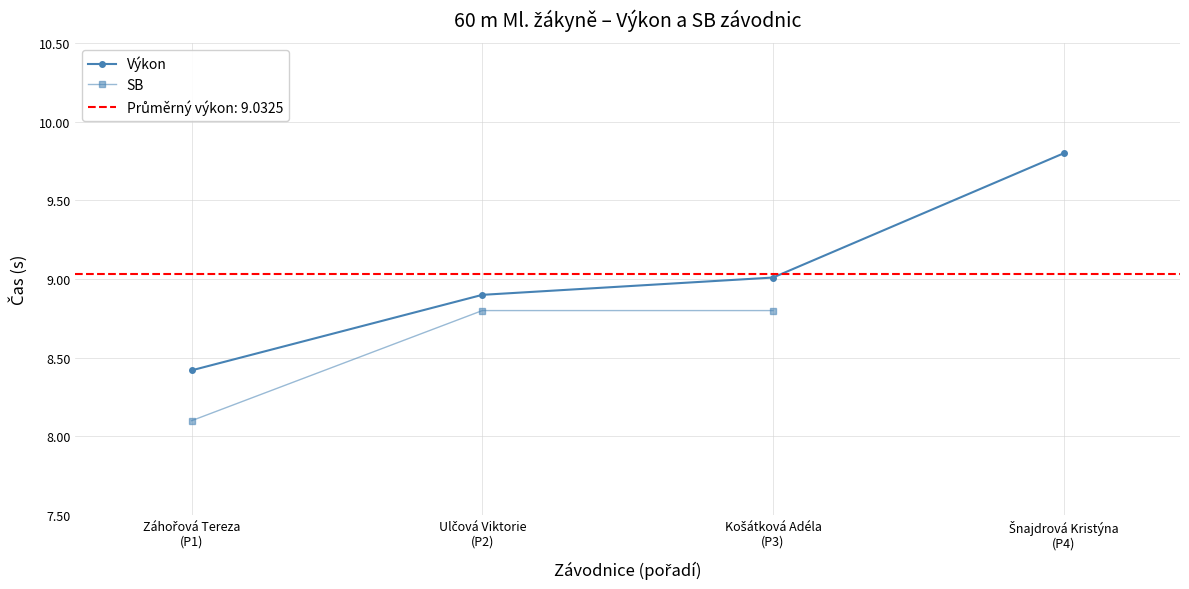

At how many categories does at least one series exceed 8?

4